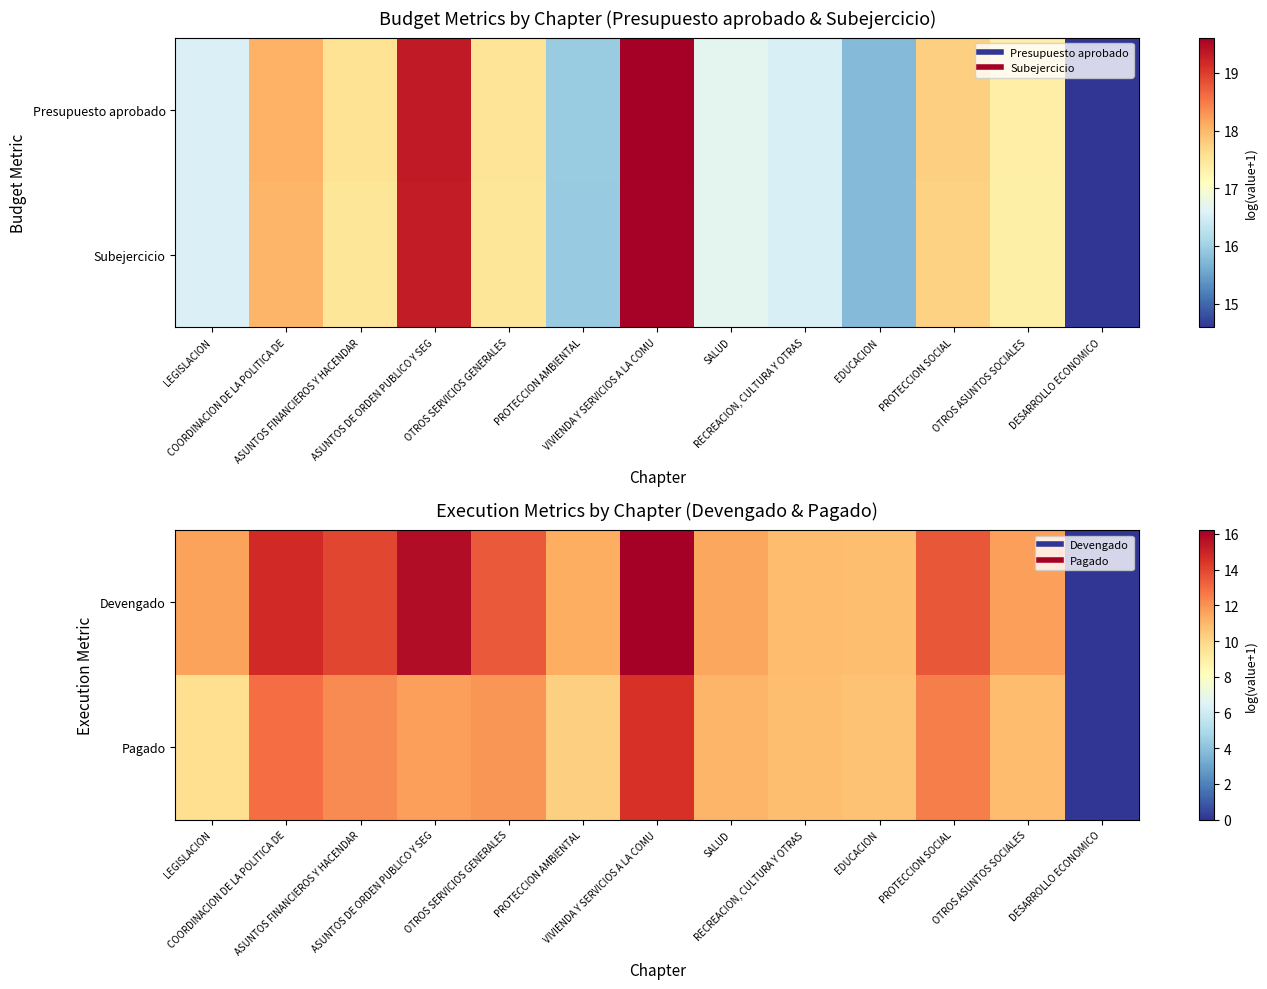

Which category has the lowest value in the Devengado series?

DESARROLLO ECONOMICO